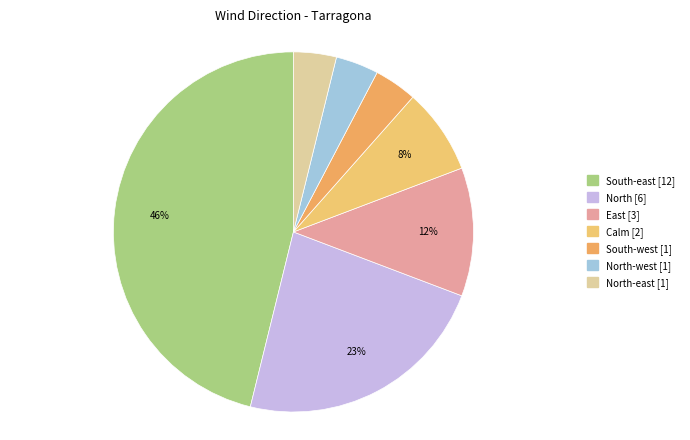

How many slices are in this pie chart?

7